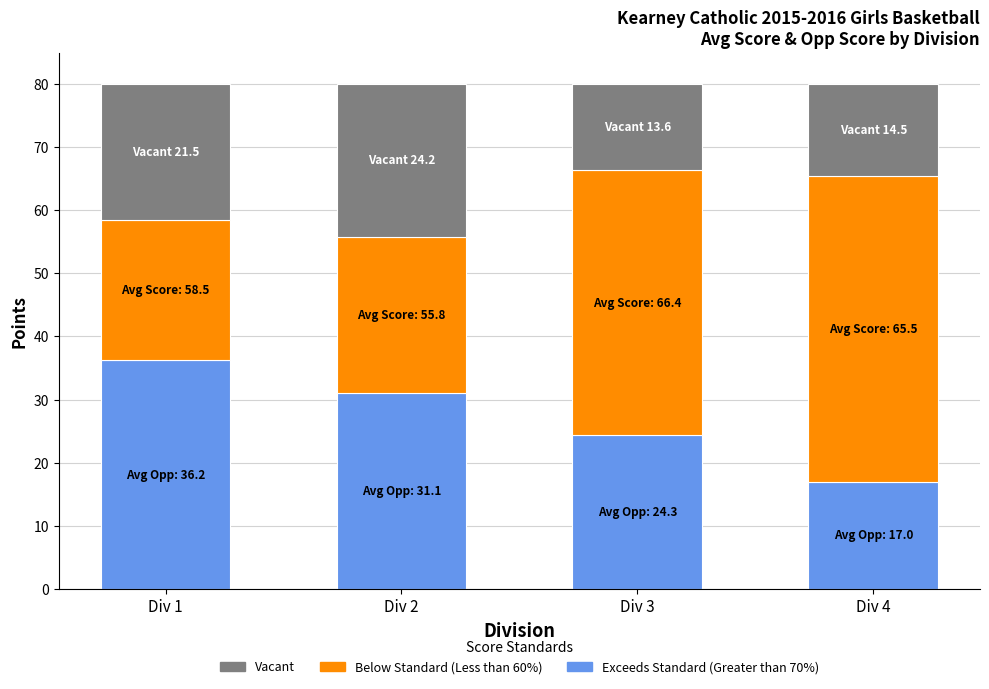

How many data points does each series have?

4